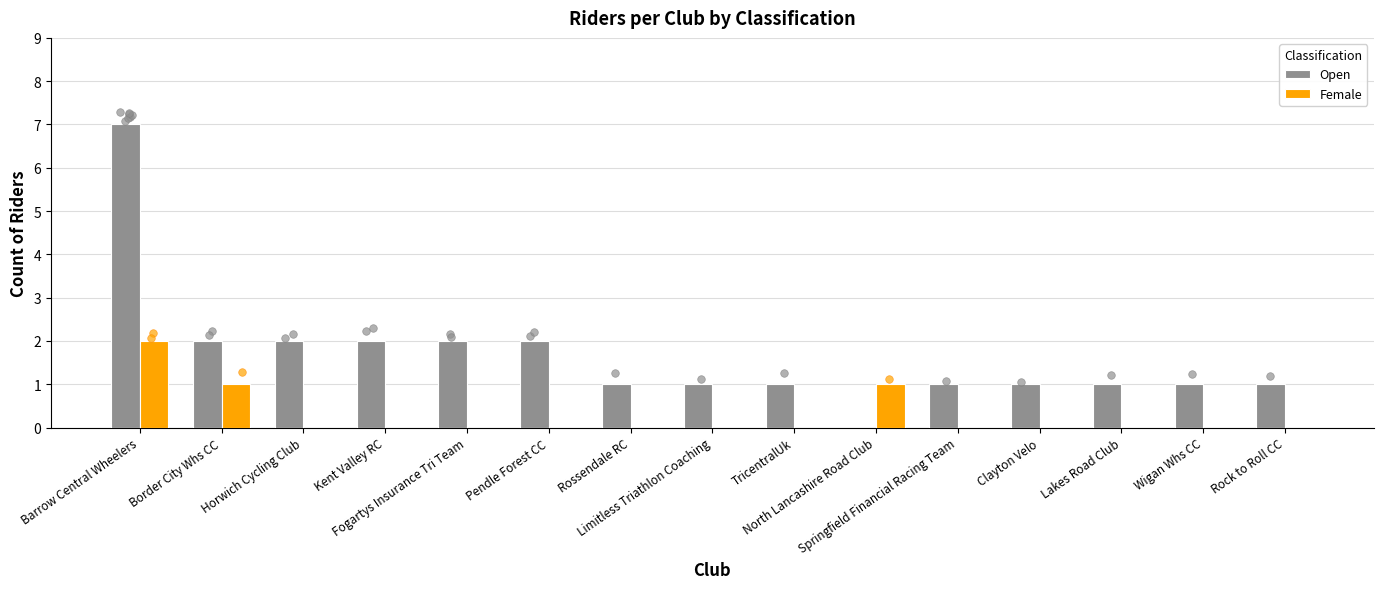

Which series contains the highest Y value?

Open